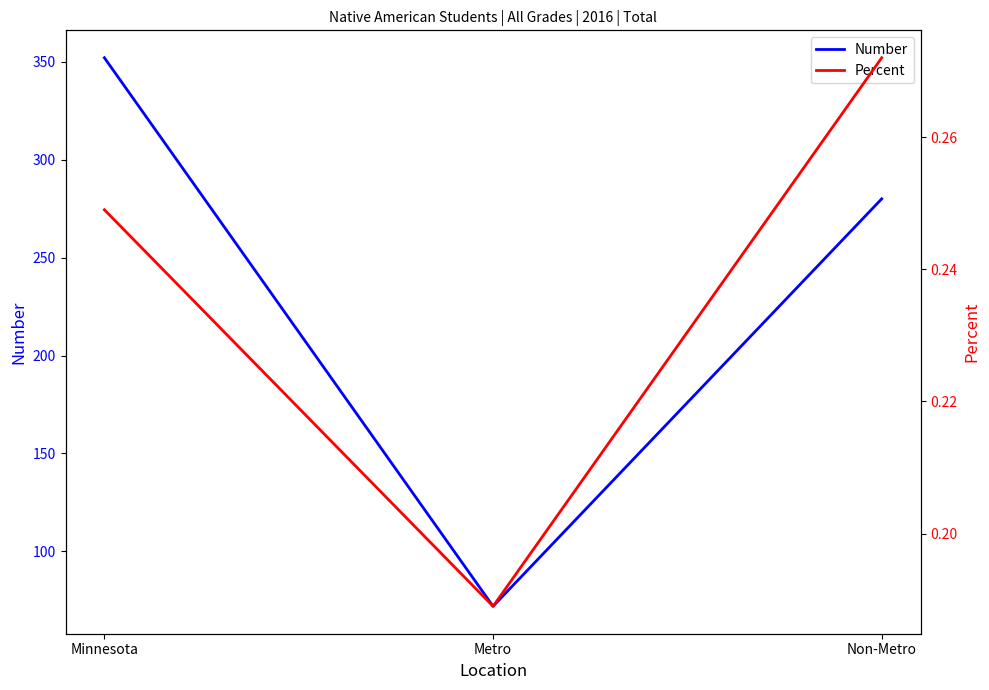

Reading left to right, what are all the values shown in this chart?

Number: Minnesota=352.0	Metro=72.0	Non-Metro=280.0
Percent: Minnesota=0.2	Metro=0.2	Non-Metro=0.3